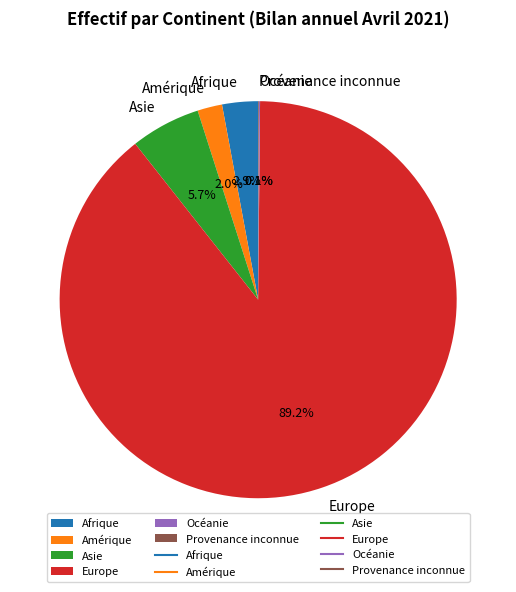

What is the largest slice in the pie chart?

Europe